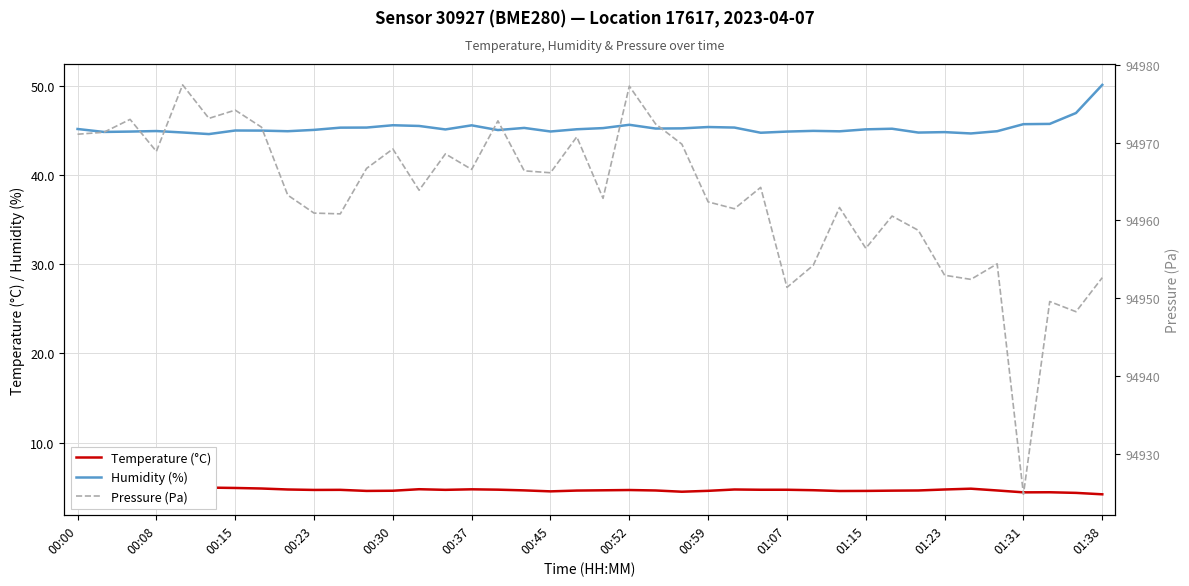

What position from the left is 20?

21